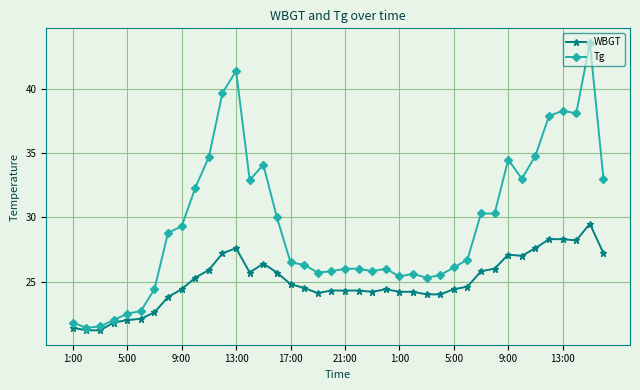

What is the difference between the maximum and second lowest values in the WBGT series?

8.3